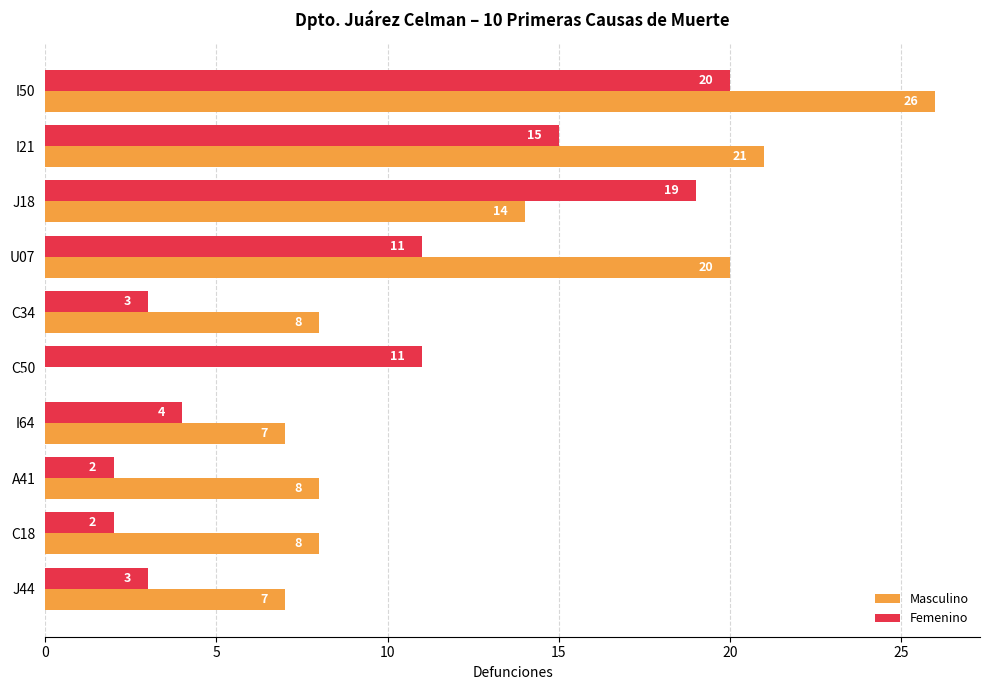

What is the highest value of the Masculino series?

26